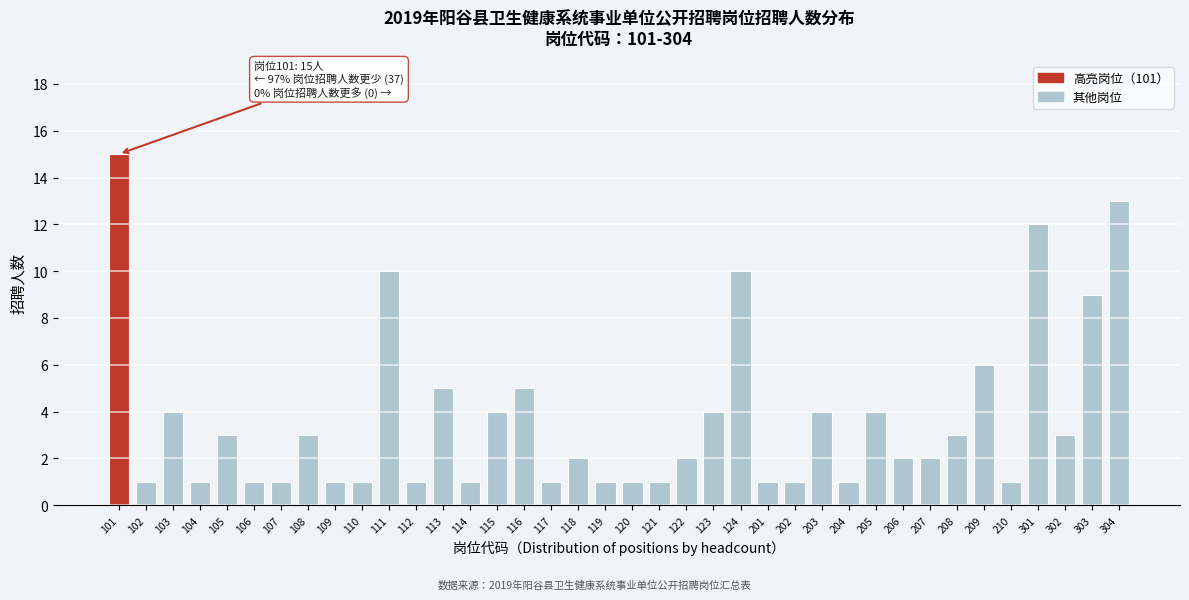

What is the change in value from 106 to 123?

+3